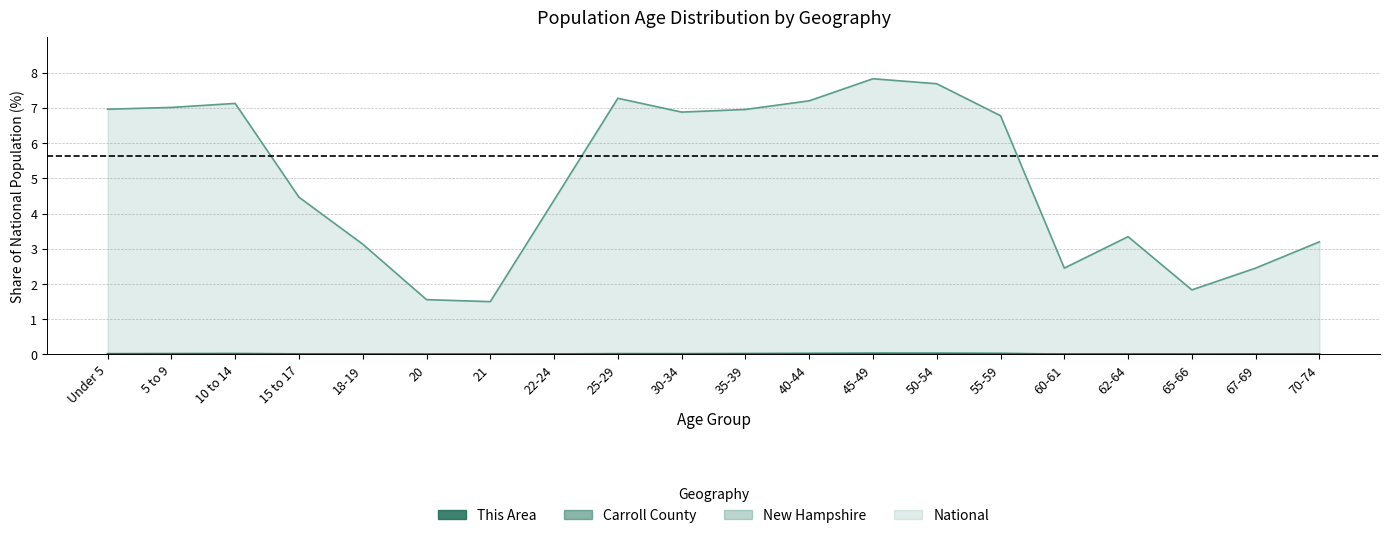

What position from the left is 62-64?

17